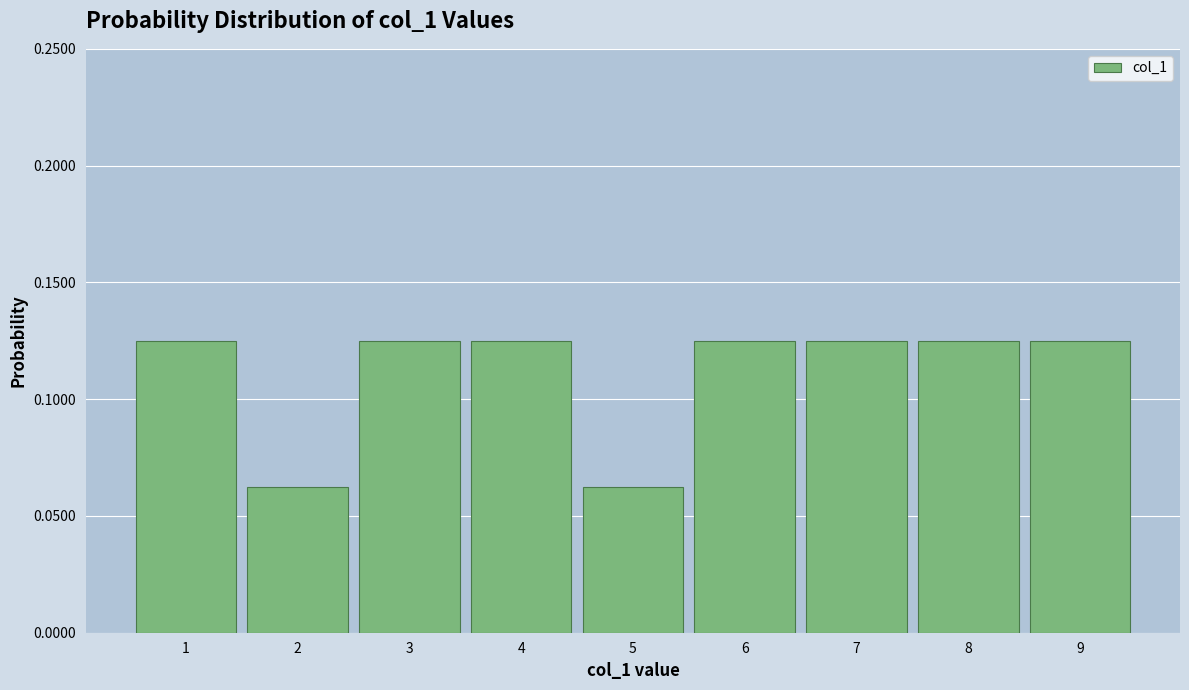

Reading left to right, list every bar in this chart as the range it spans on the x-axis followed by its height. The values are not printed on the chart, so give them approximately, as read against the axis.

0.5 to 1.5: 0.125
1.5 to 2.5: 0.065
2.5 to 3.5: 0.125
3.5 to 4.5: 0.125
4.5 to 5.5: 0.065
5.5 to 6.5: 0.125
6.5 to 7.5: 0.125
7.5 to 8.5: 0.125
8.5 to 9.5: 0.125